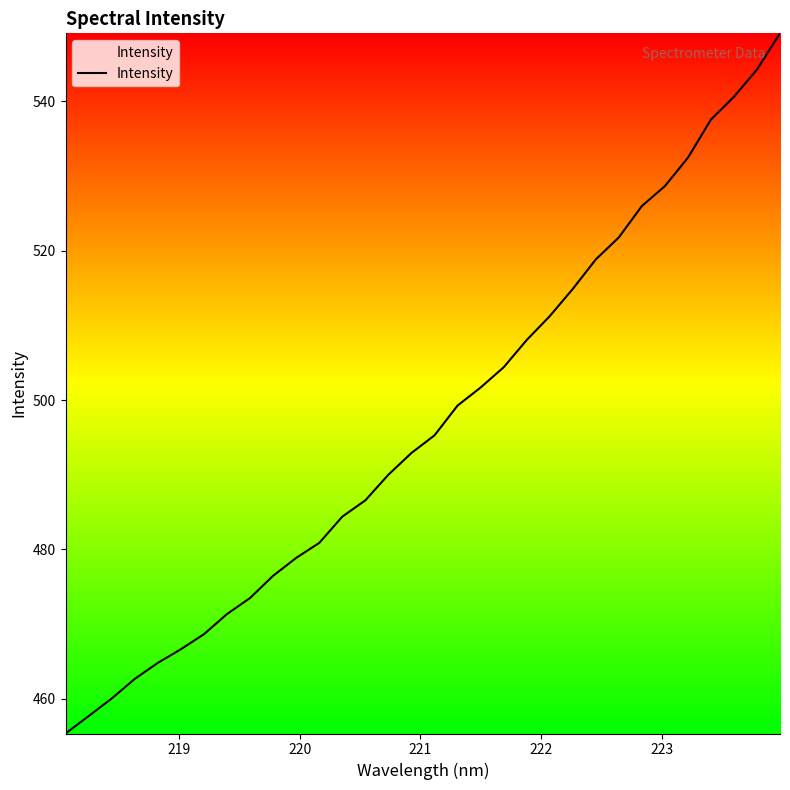

How many distinct data groups are displayed?

1